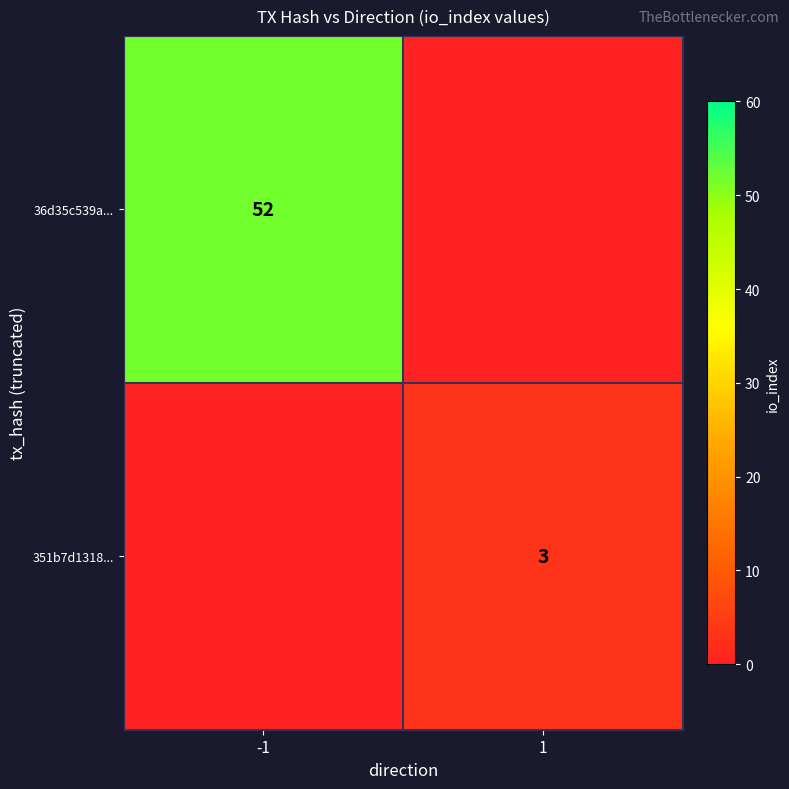

The value of 36d35c539a... at -1 is 52. True or false?

True